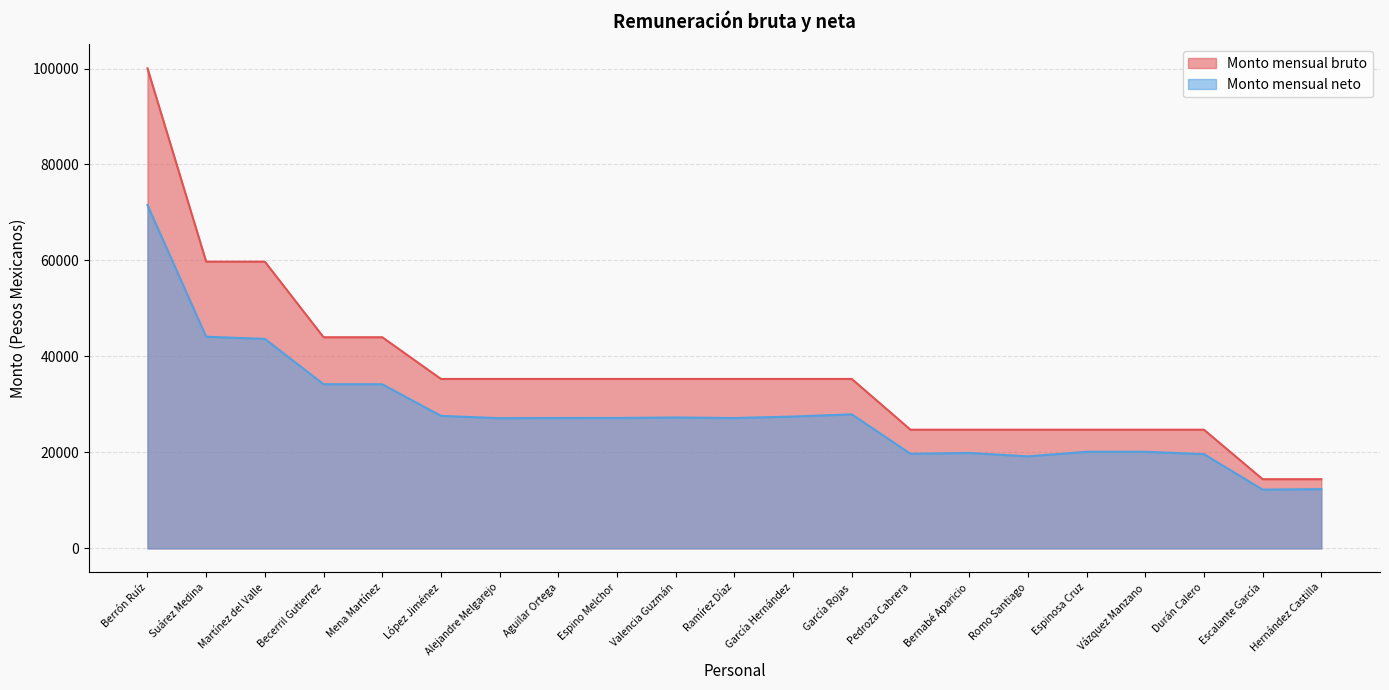

True or false: Monto mensual neto and Monto mensual bruto cross at least once.

False